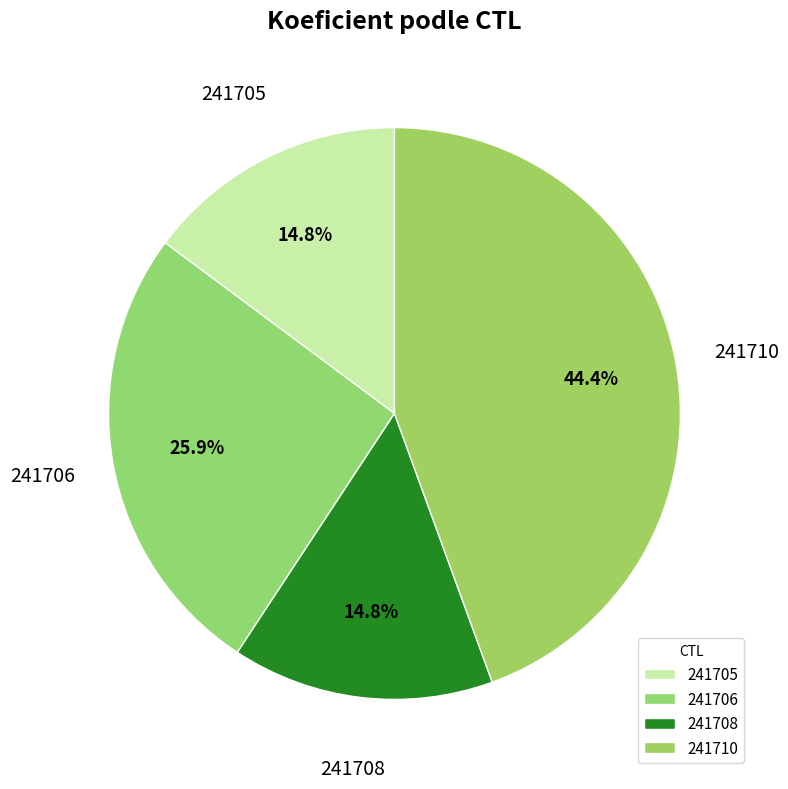

Between 241708 and 241706, which is larger?

241706